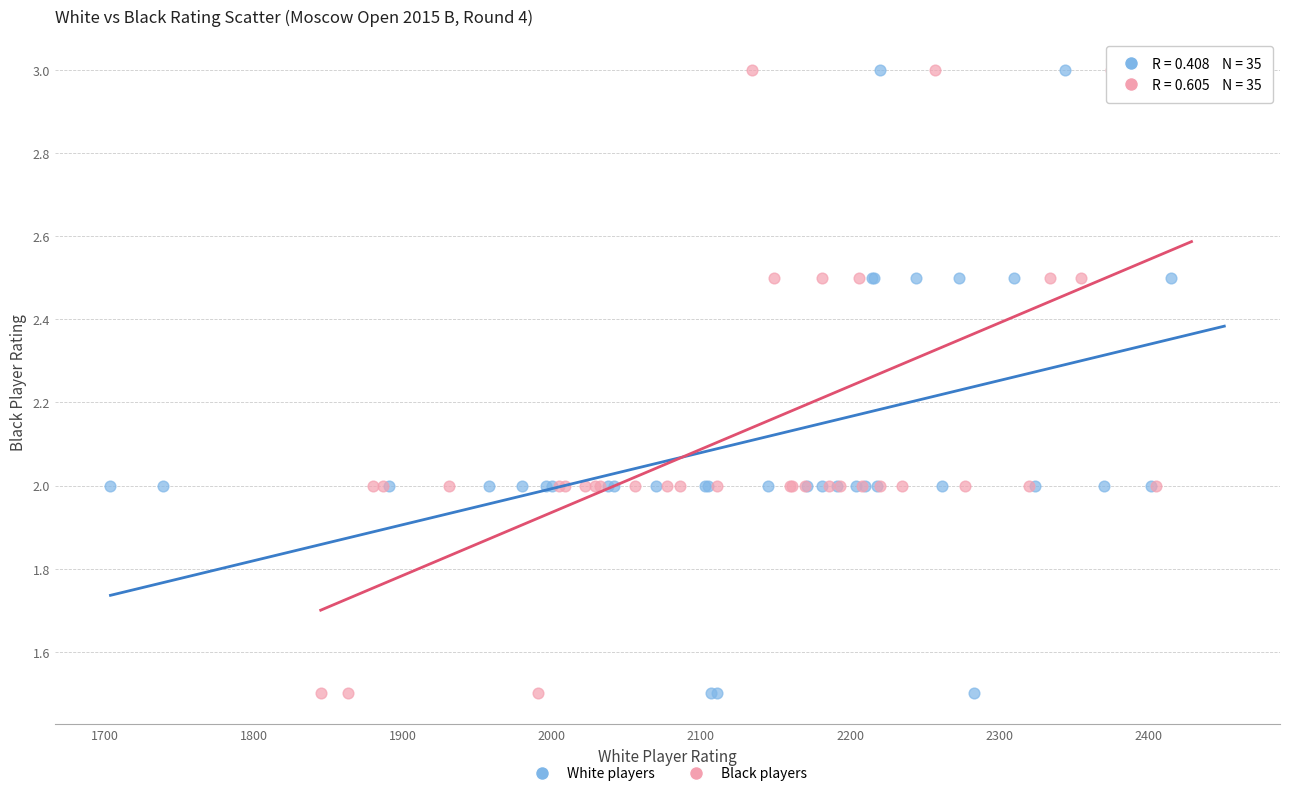

What are all the series names shown in the legend?

White players, Black players